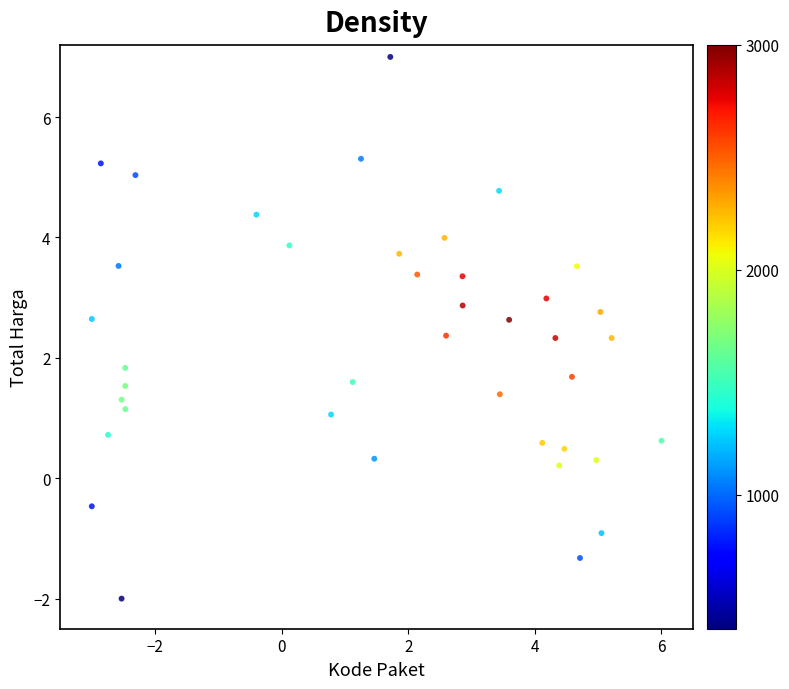

What is the range of Y values (max minus min)?

9.0